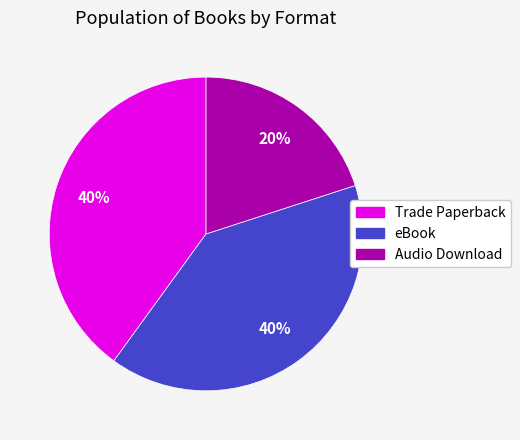

The Trade Paperback slice represents 40% of the pie. True or false?

True